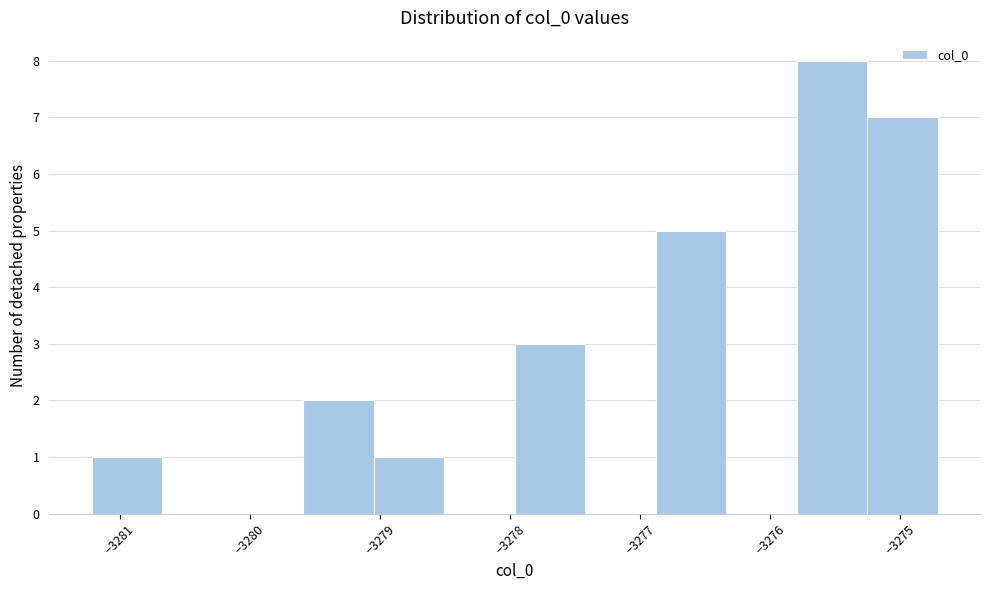

Reading left to right, transcribe this chart: for each bar, give the range it covers on the x-axis and its height. Neither the bar edges nor the heights are printed on the chart, so give them approximately, as read against the axes.

-3281.2 to -3280.7: 1
-3280.7 to -3280.1: 0
-3280.1 to -3279.6: 0
-3279.6 to -3279.0: 2
-3279.0 to -3278.5: 1
-3278.5 to -3278.0: 0
-3278.0 to -3277.4: 3
-3277.4 to -3276.9: 0
-3276.9 to -3276.3: 5
-3276.3 to -3275.8: 0
-3275.8 to -3275.3: 8
-3275.3 to -3274.7: 7